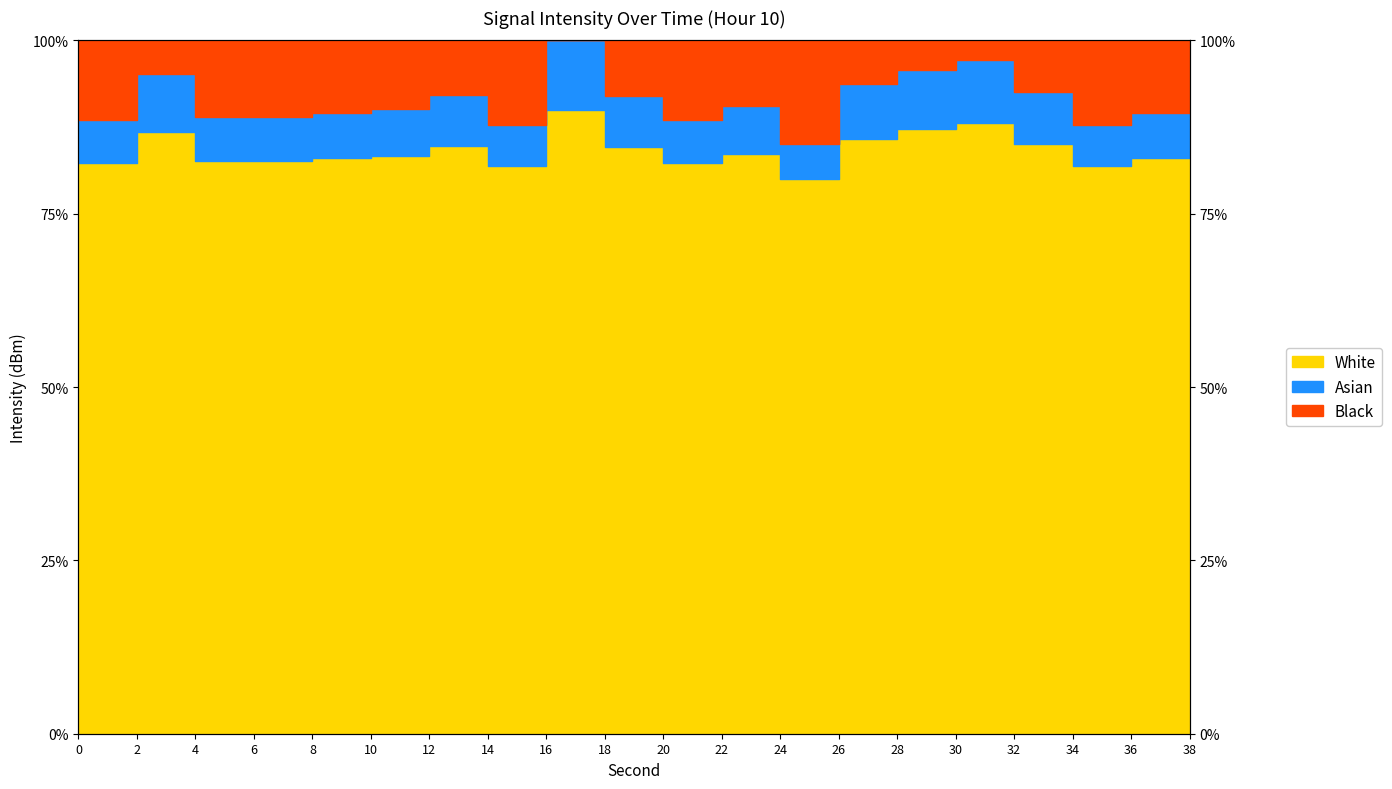

Which category has the highest value across all series?

16